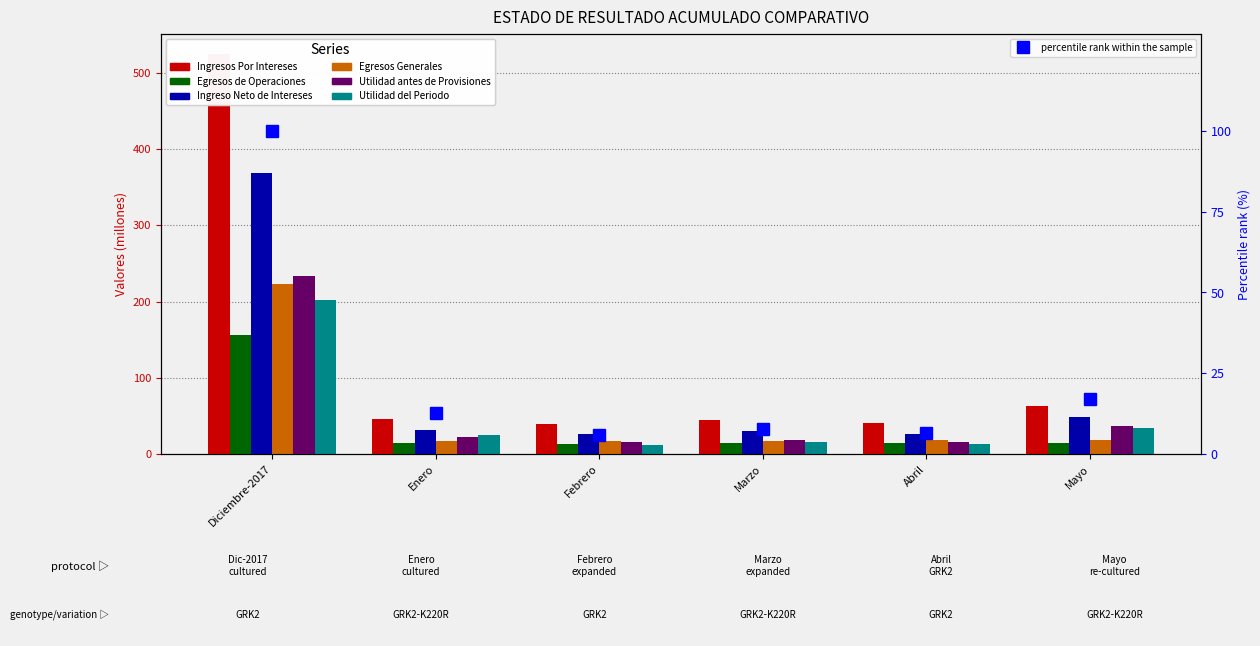

Which series has the largest range (max minus min)?

Ingresos Por Intereses